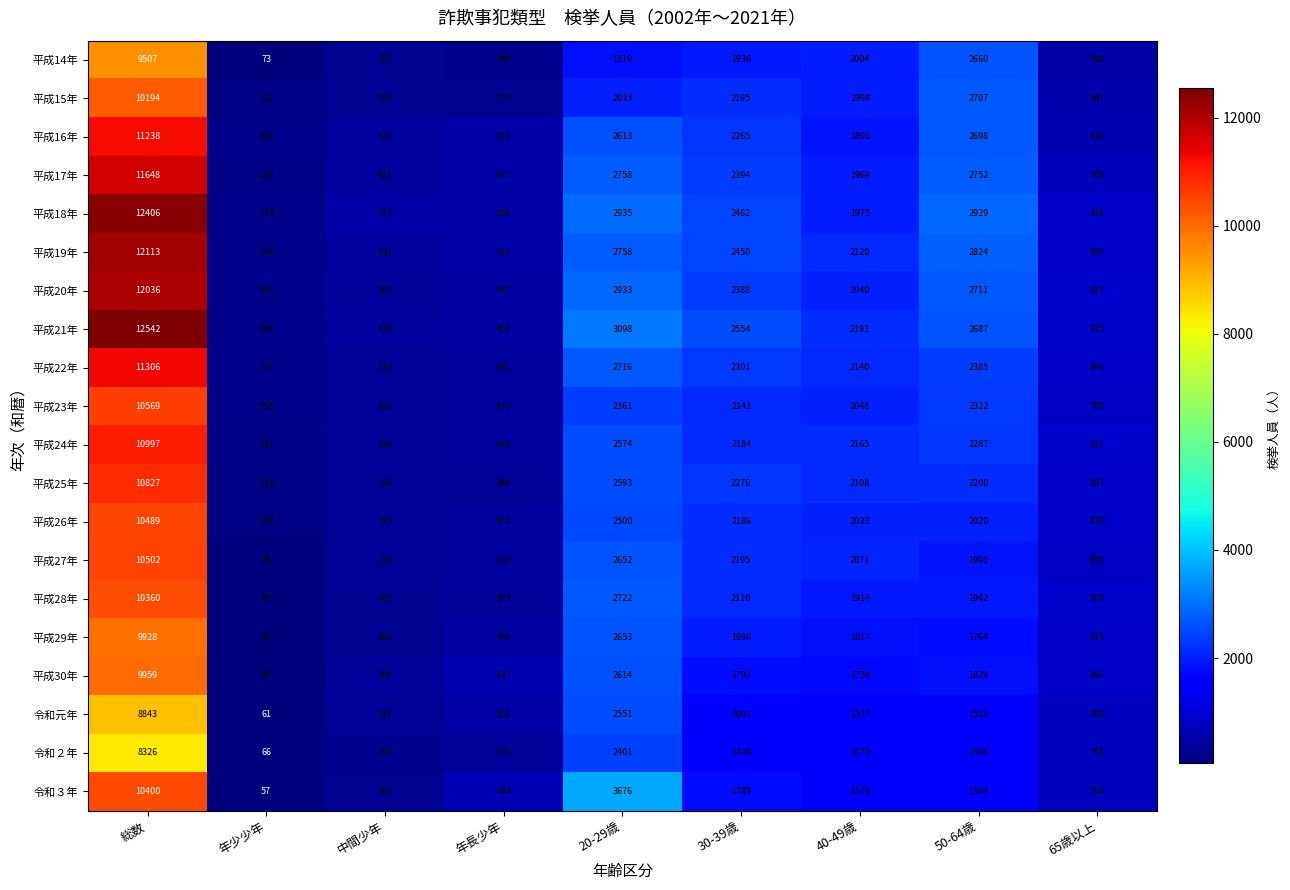

At which category is the sum across all series the highest?

総数